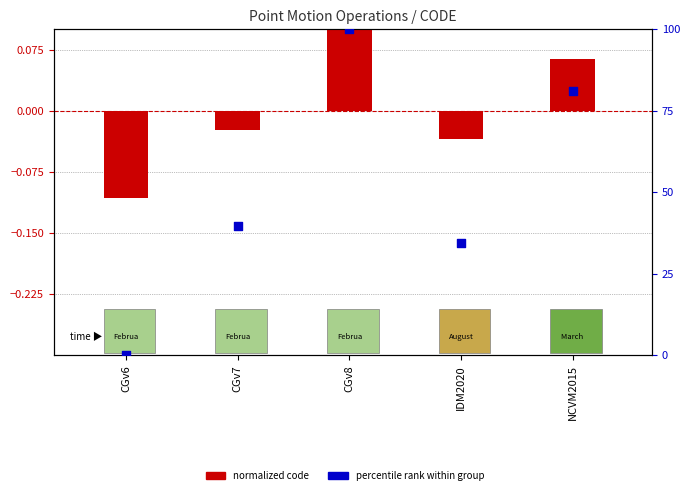

At how many categories does at least one series exceed 89?

1